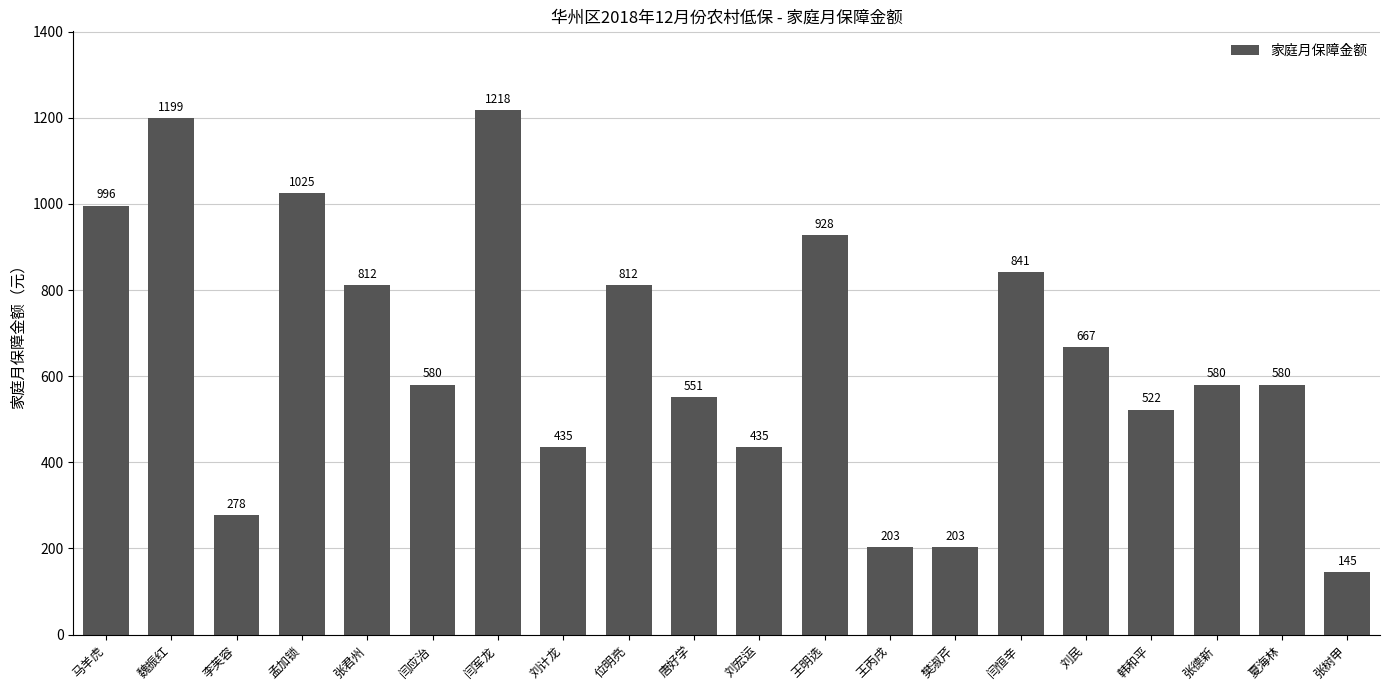

What position from the right is 张德新?

3